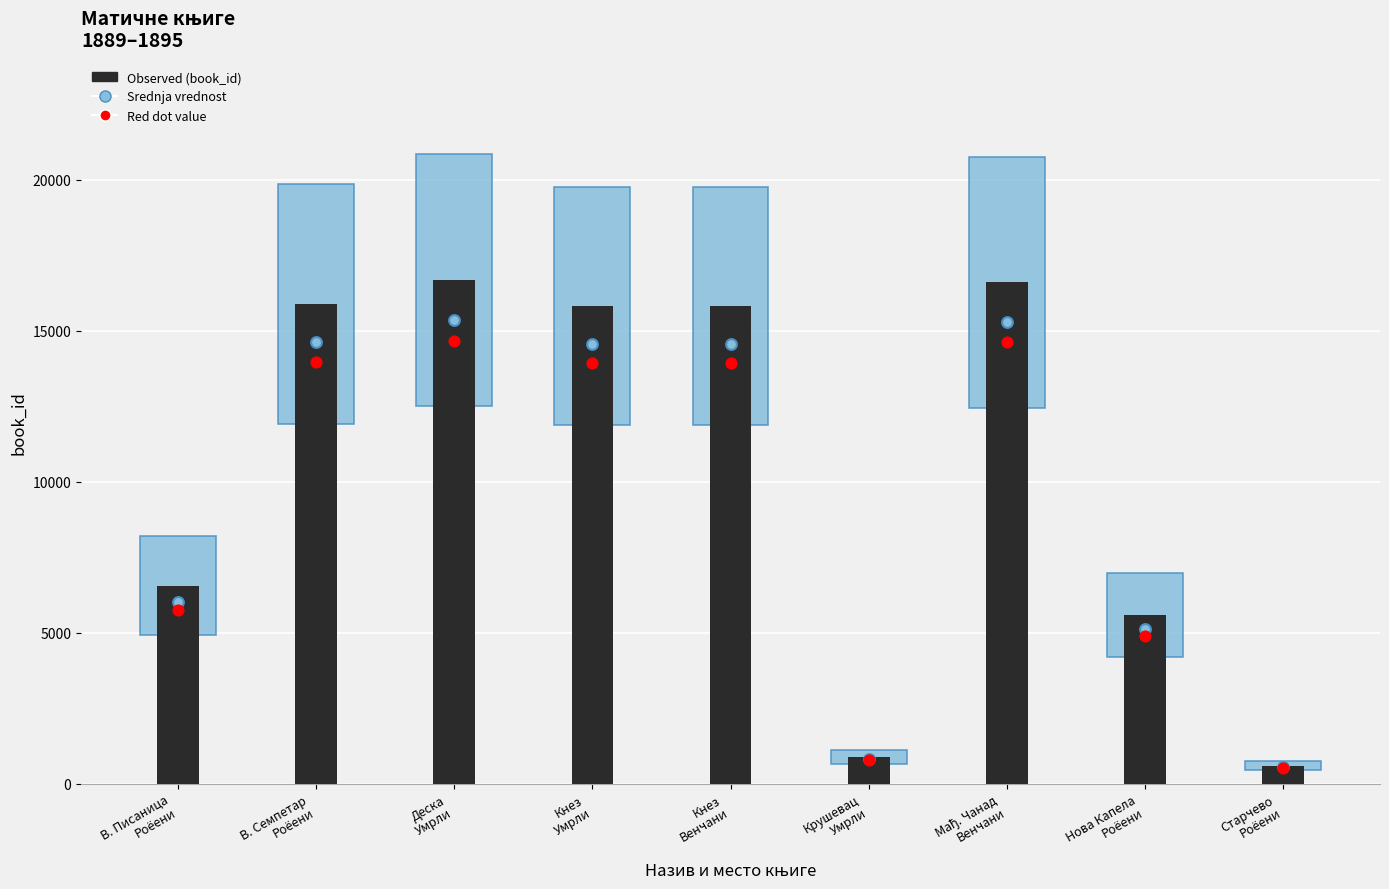

At how many categories does at least one series exceed 2266?

7